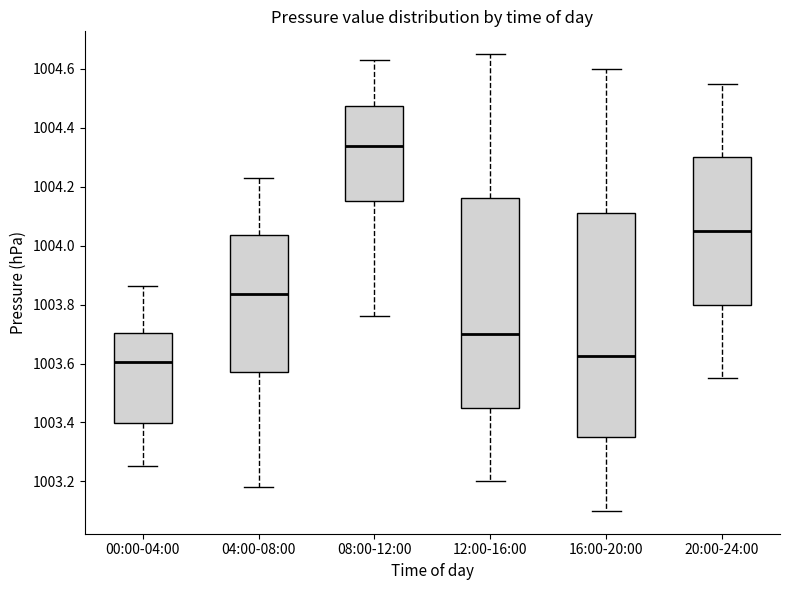

Reading left to right, read every box against the y-axis: the position of its median line, the range the box covers, and the ends of its whiskers. The values are not printed on the chart, so give them approximately, as read against the axis.

00:00-04:00: median 1003.60, box 1003.40 to 1003.70, whiskers 1003.26 to 1003.86
04:00-08:00: median 1003.84, box 1003.58 to 1004.04, whiskers 1003.18 to 1004.24
08:00-12:00: median 1004.34, box 1004.16 to 1004.48, whiskers 1003.76 to 1004.64
12:00-16:00: median 1003.70, box 1003.46 to 1004.16, whiskers 1003.20 to 1004.66
16:00-20:00: median 1003.62, box 1003.36 to 1004.12, whiskers 1003.10 to 1004.60
20:00-24:00: median 1004.06, box 1003.80 to 1004.30, whiskers 1003.56 to 1004.56